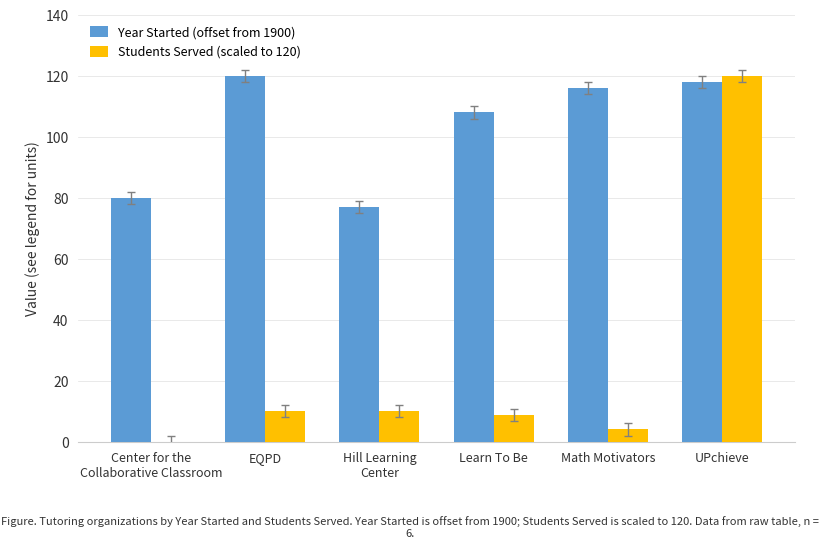

What is the highest value of the Year Started (offset from 1900) series?

120.0